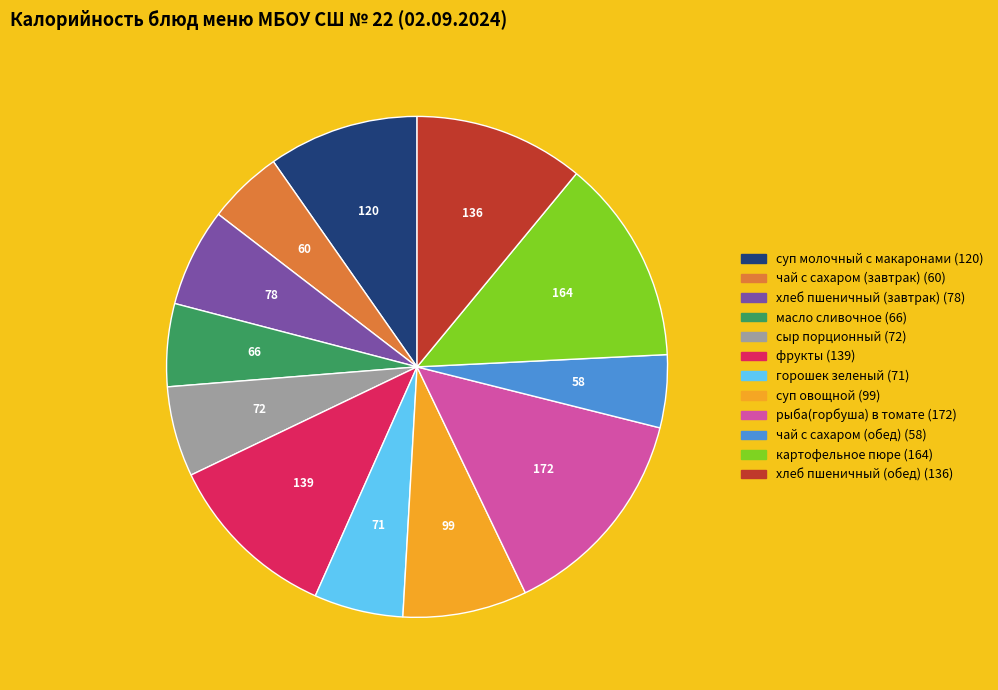

Is there any slice that represents more than half of the pie?

No